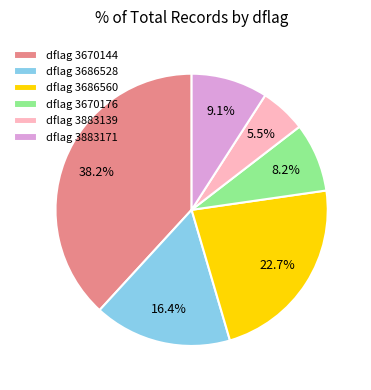

Rank the categories by value from highest to lowest.

dflag 3670144, dflag 3686560, dflag 3686528, dflag 3883171, dflag 3670176, dflag 3883139